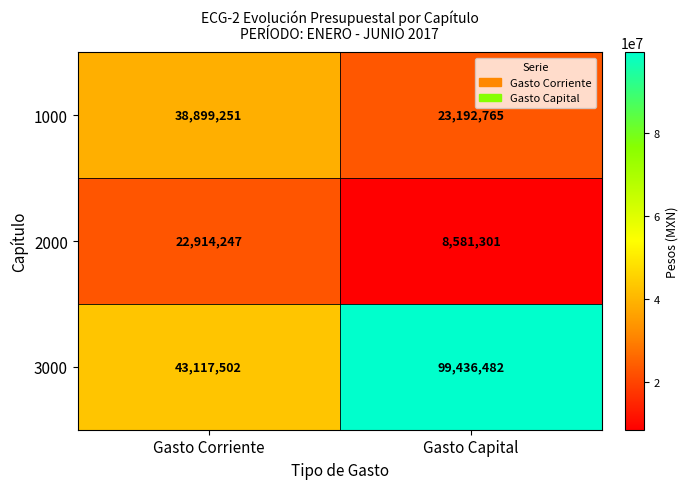

What is the maximum value for 2000?

22914247